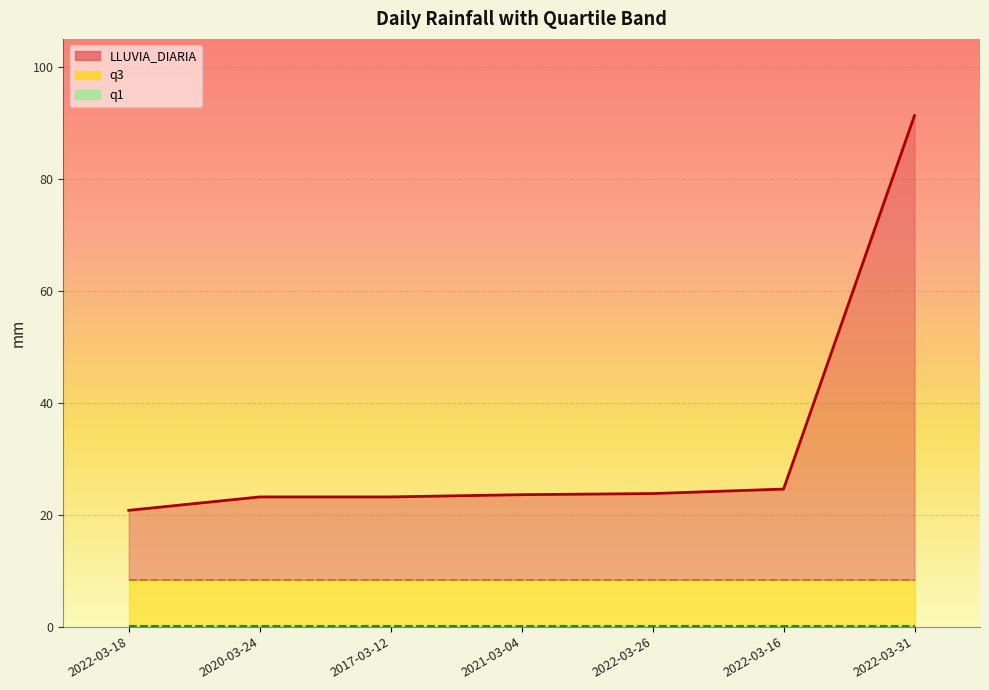

How many lines are shown in the chart?

3